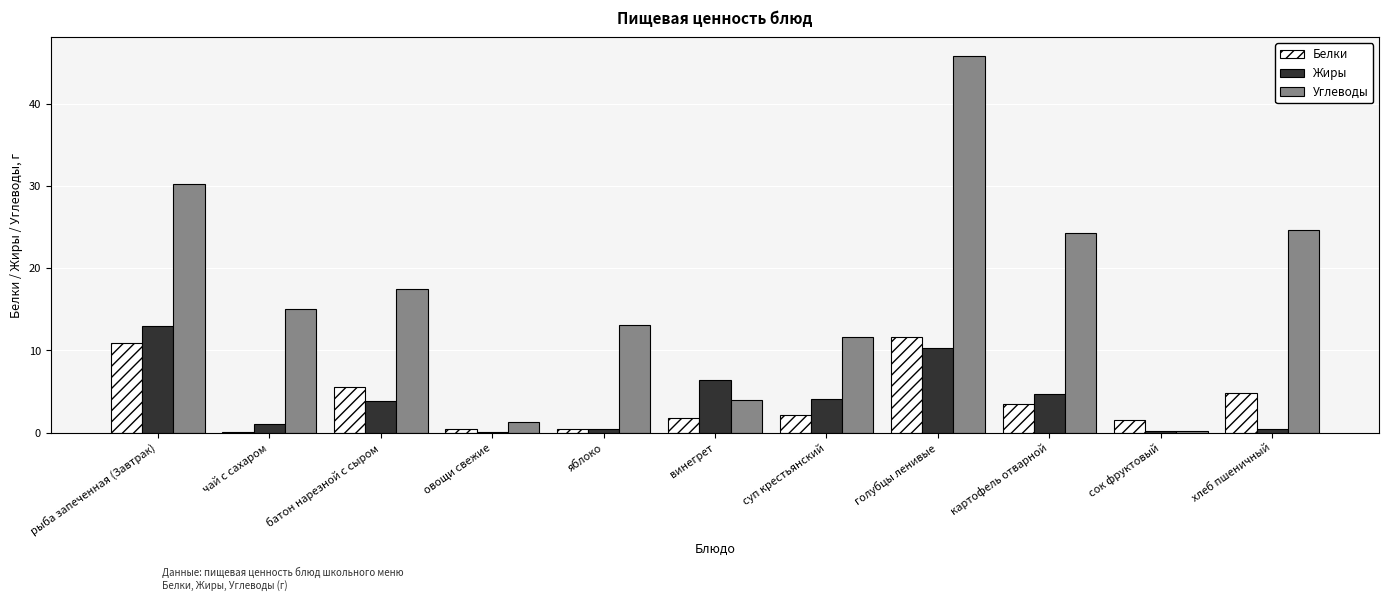

How many data points in Жиры are above 3?

6